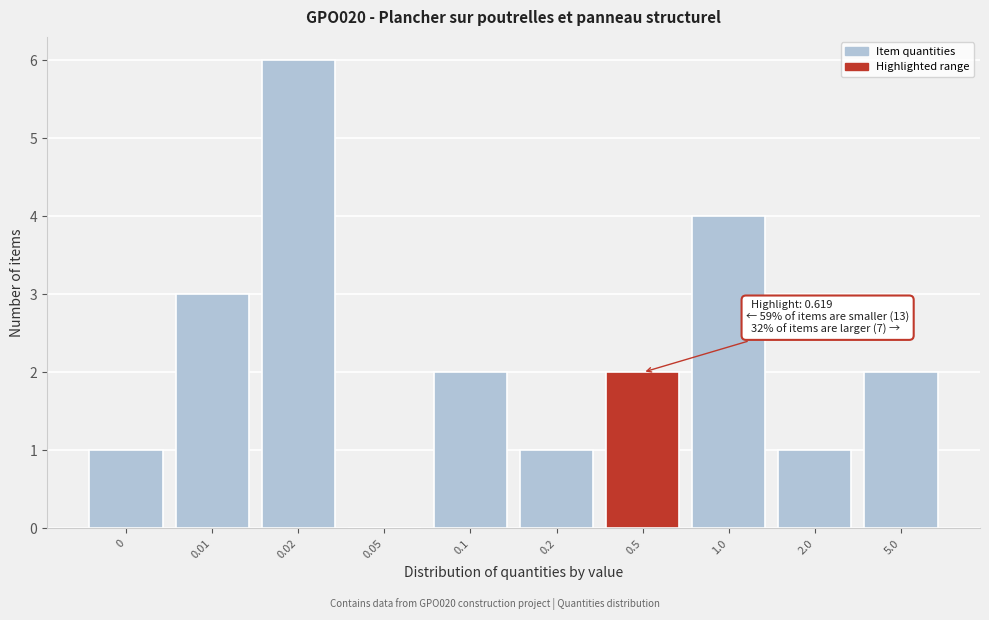

What is the sum of all values?

22